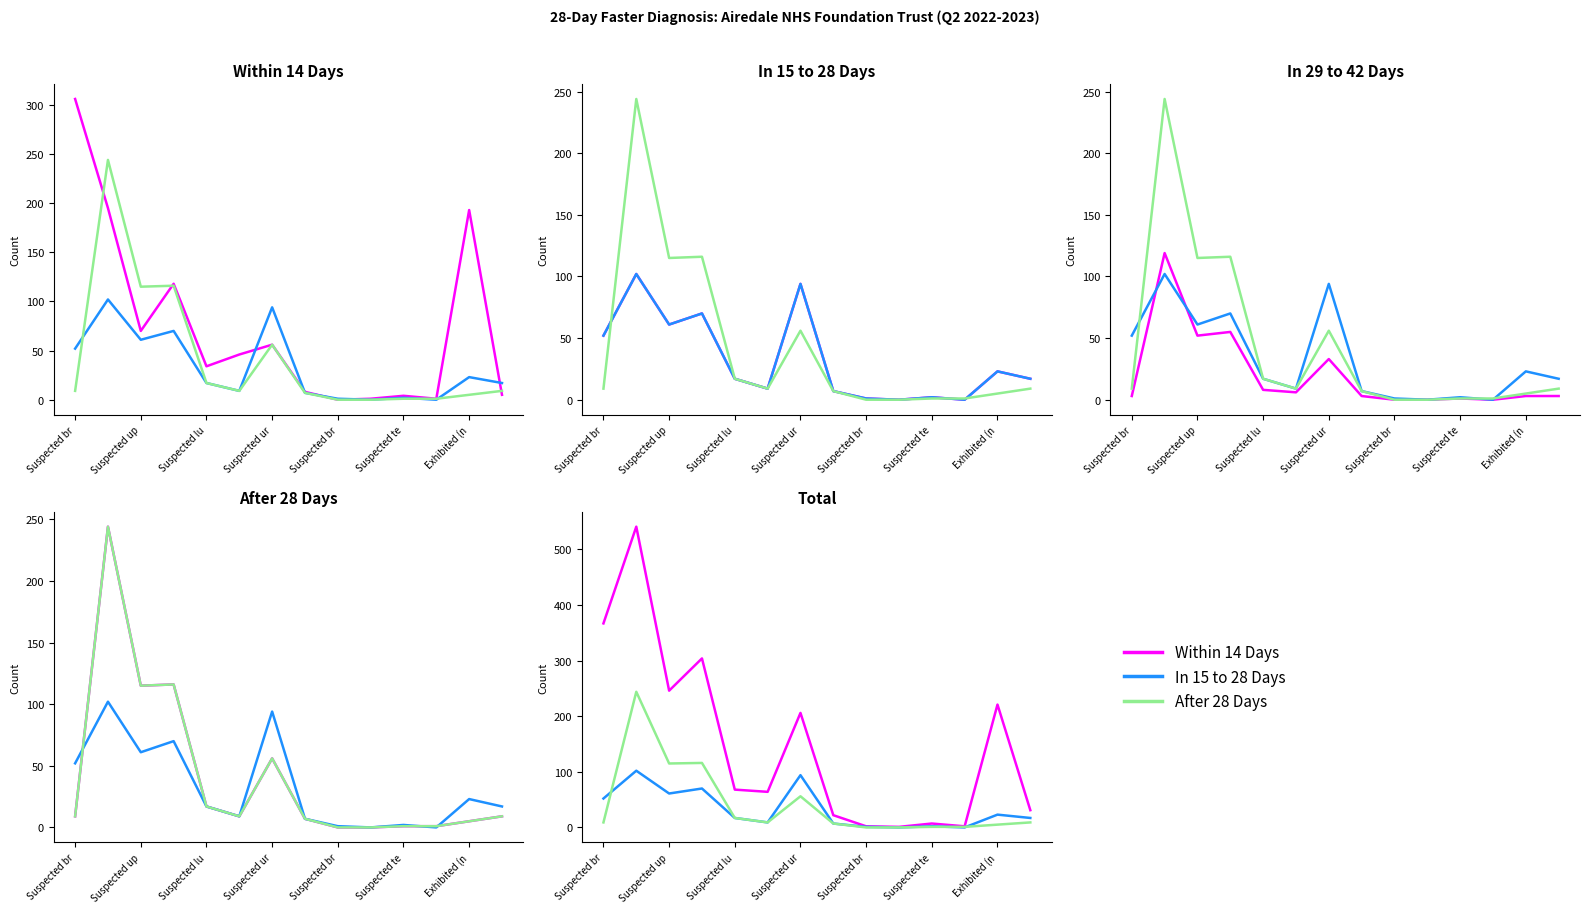

The value of After 28 Days at Suspected br is 161. True or false?

False